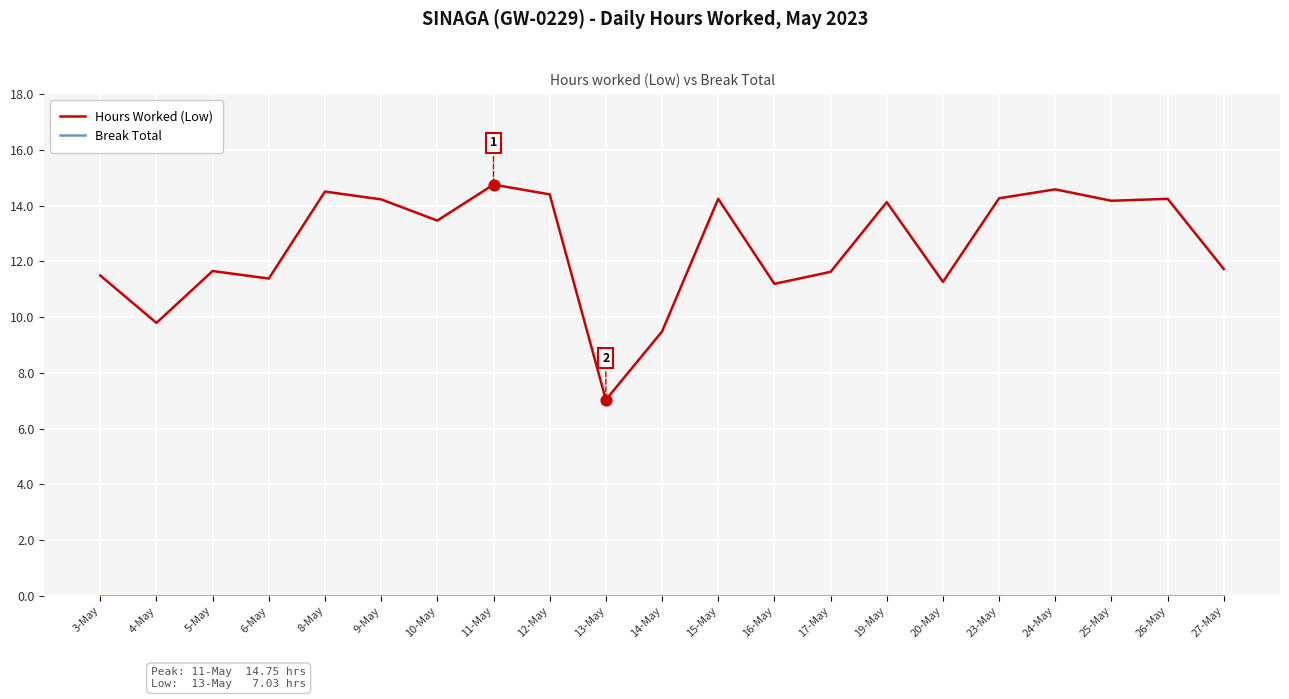

Which series has the widest spread of values?

Hours Worked (Low)